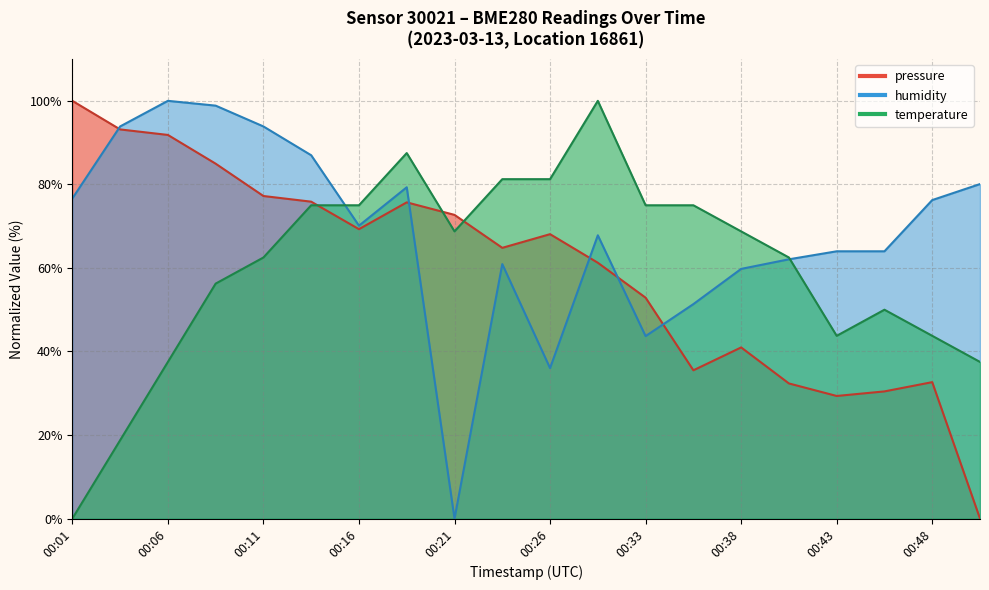

Reading right to left, transcribe all the data shown in this chart.

pressure: 00:50=0.0	00:48=32.7	00:46=30.4	00:43=29.4	00:41=32.4	00:38=41.0	00:36=35.5	00:33=52.9	00:28=61.2	00:26=68.1	00:23=64.8	00:21=72.7	00:18=75.7	00:16=69.3	00:13=75.9	00:11=77.2	00:08=85.0	00:06=91.8	00:03=93.2	00:01=100.0
temperature: 00:50=37.5	00:48=43.8	00:46=50.0	00:43=43.8	00:41=62.5	00:38=68.7	00:36=75.0	00:33=75.0	00:28=100.0	00:26=81.3	00:23=81.3	00:21=68.7	00:18=87.5	00:16=75.0	00:13=75.0	00:11=62.5	00:08=56.2	00:06=37.5	00:03=18.8	00:01=0.0
humidity: 00:50=80.1	00:48=76.2	00:46=64.0	00:43=64.0	00:41=62.1	00:38=59.8	00:36=51.3	00:33=43.7	00:28=67.8	00:26=36.0	00:23=60.9	00:21=0.0	00:18=79.3	00:16=70.1	00:13=87.0	00:11=93.9	00:08=98.9	00:06=100.0	00:03=93.9	00:01=76.6